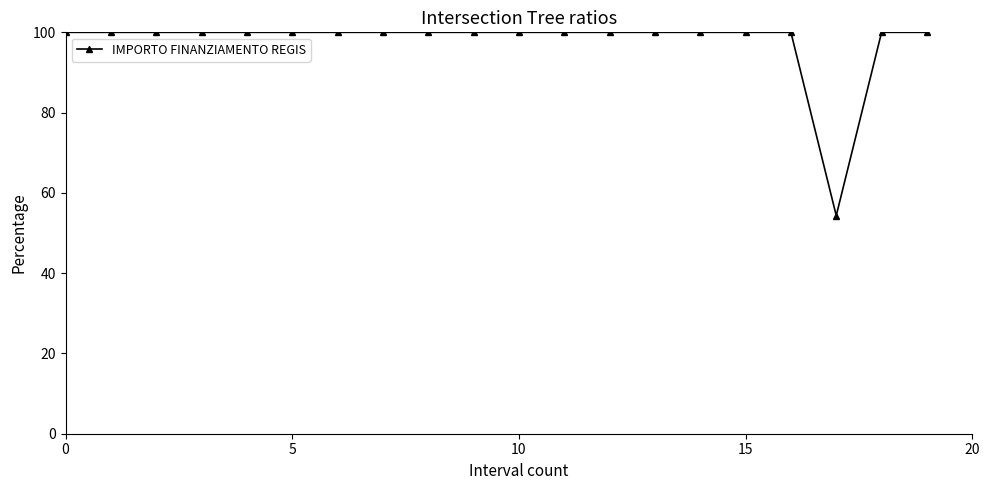

Reading right to left, list all the values displayed in this chart.

100.0	100.0	54.3	100.0	100.0	100.0	100.0	100.0	100.0	100.0	100.0	100.0	100.0	100.0	100.0	100.0	100.0	100.0	100.0	100.0